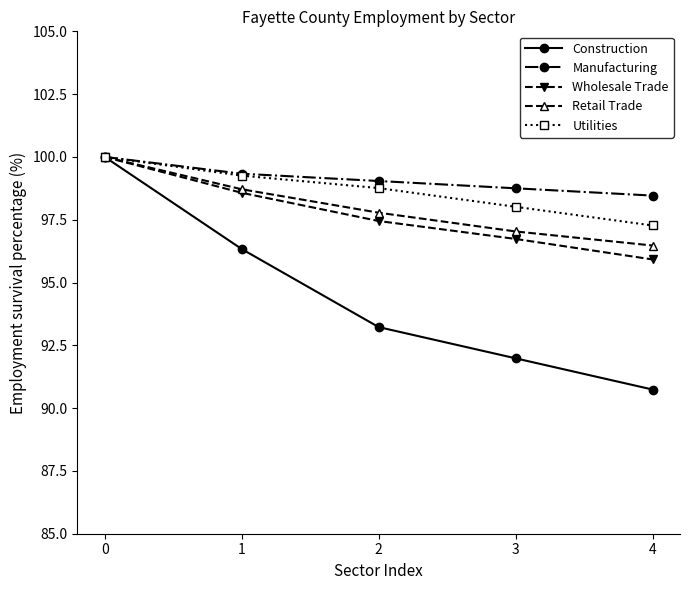

Reading left to right, list all the values displayed in this chart.

Construction: 0=100.0	1=96.3	2=93.2	3=92.0	4=90.7
Manufacturing: 0=100.0	1=99.3	2=99.0	3=98.8	4=98.5
Wholesale Trade: 0=100.0	1=98.6	2=97.4	3=96.7	4=95.9
Retail Trade: 0=100.0	1=98.7	2=97.8	3=97.0	4=96.5
Utilities: 0=100.0	1=99.3	2=98.8	3=98.0	4=97.3